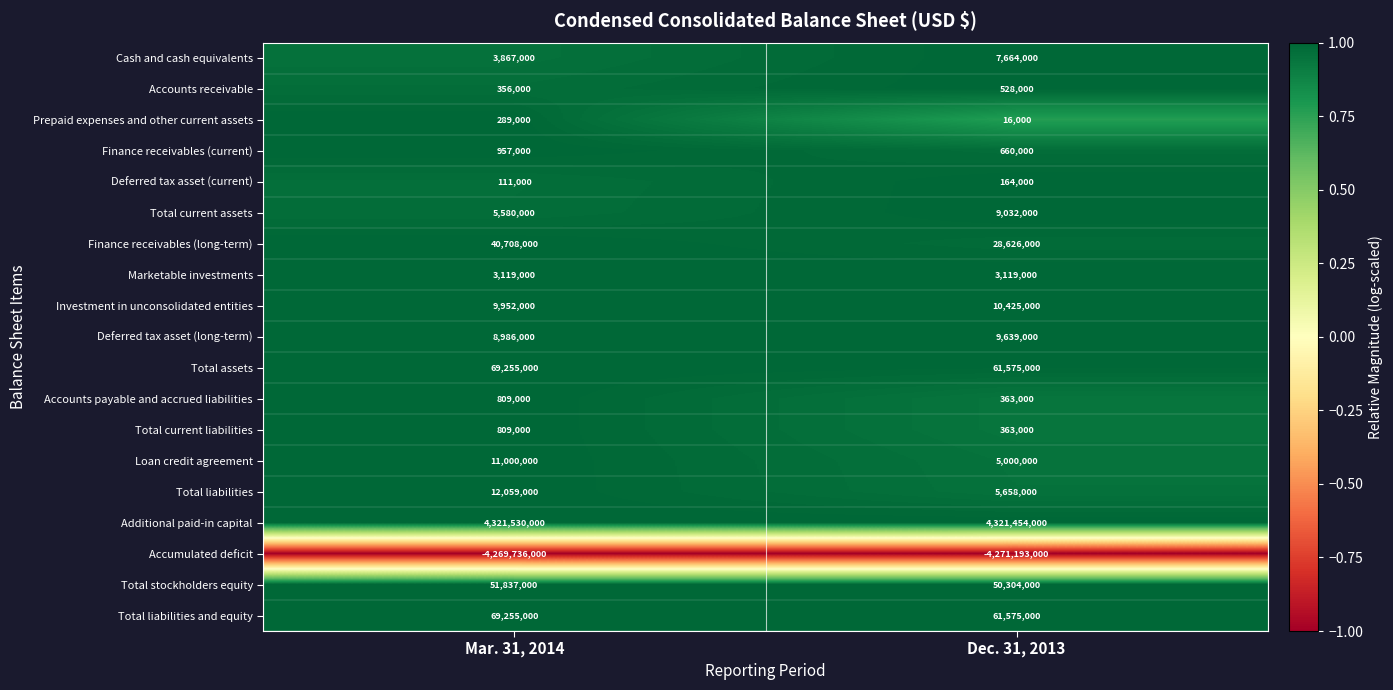

What is the sum of the Cash and cash equivalents values at Mar. 31, 2014 and Dec. 31, 2013?

11531000